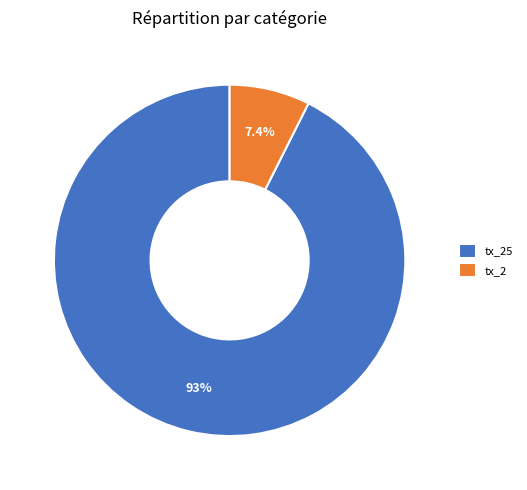

What is the largest slice in the pie chart?

tx_25